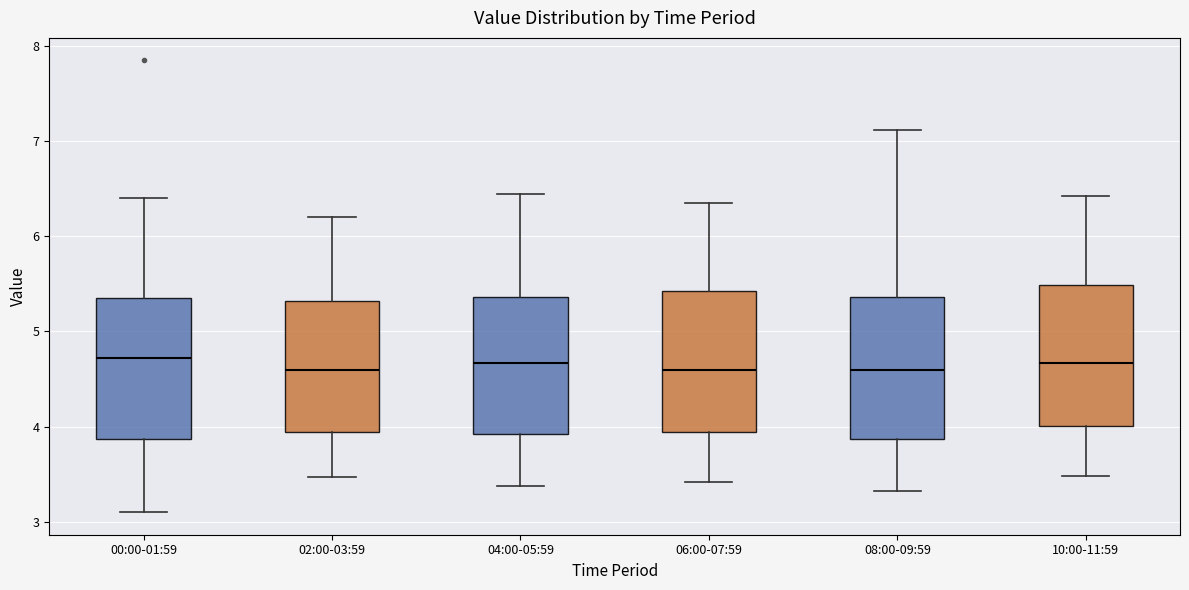

Reading left to right, read every box against the y-axis: the position of its median line, the range the box covers, and the ends of its whiskers. The values are not printed on the chart, so give them approximately, as read against the axis.

00:00-01:59: median 4.7, box 3.9 to 5.3, whiskers 3.1 to 6.4
02:00-03:59: median 4.6, box 3.9 to 5.3, whiskers 3.5 to 6.2
04:00-05:59: median 4.7, box 3.9 to 5.4, whiskers 3.4 to 6.5
06:00-07:59: median 4.6, box 3.9 to 5.4, whiskers 3.4 to 6.4
08:00-09:59: median 4.6, box 3.9 to 5.4, whiskers 3.3 to 7.1
10:00-11:59: median 4.7, box 4.0 to 5.5, whiskers 3.5 to 6.4